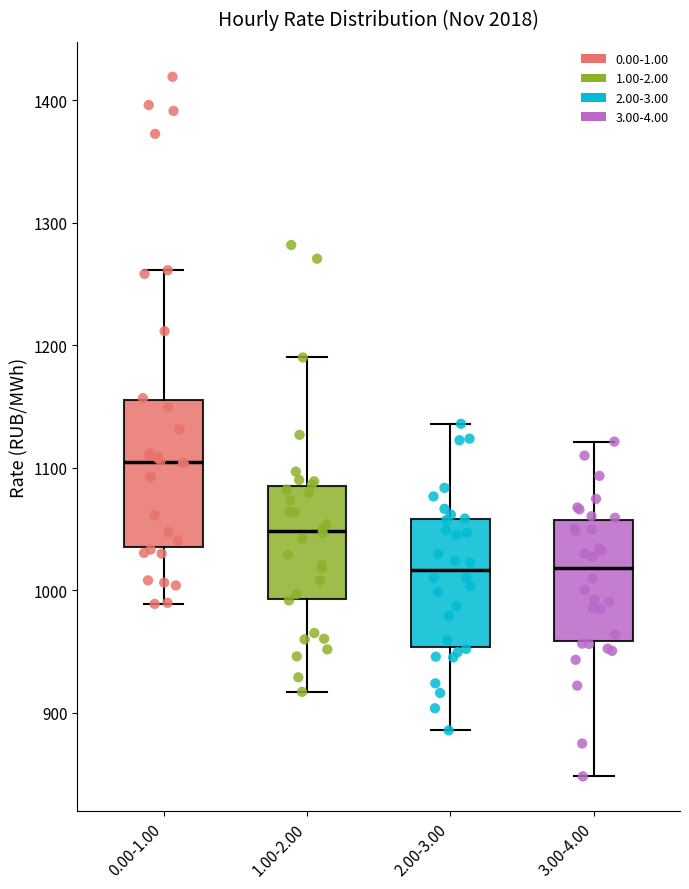

Comparing the boxes themselves (not the whiskers), which one is the tallest?

0.00-1.00